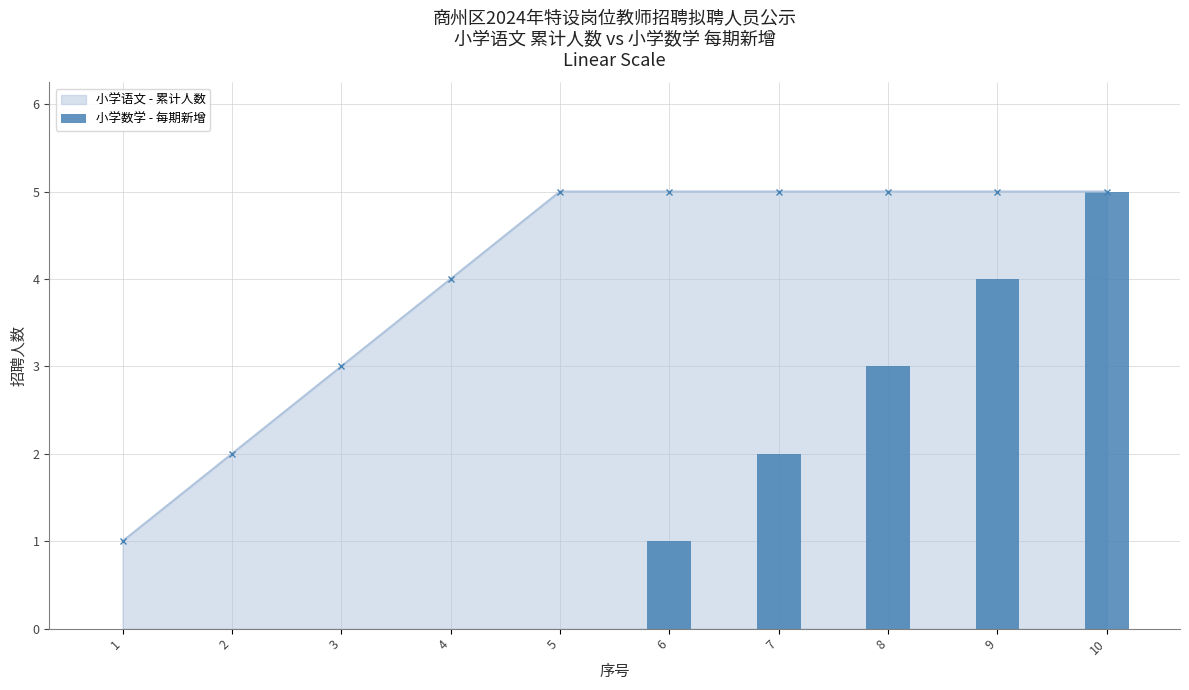

Rank the categories by value from lowest to highest.

1, 2, 3, 4, 5, 6, 7, 8, 9, 10